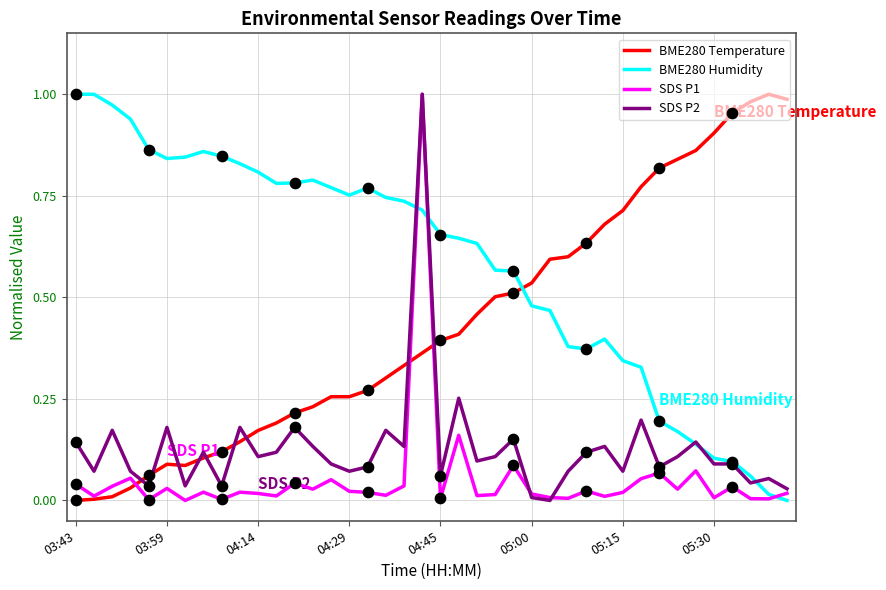

Which series has the largest total across all categories?

BME280 Humidity